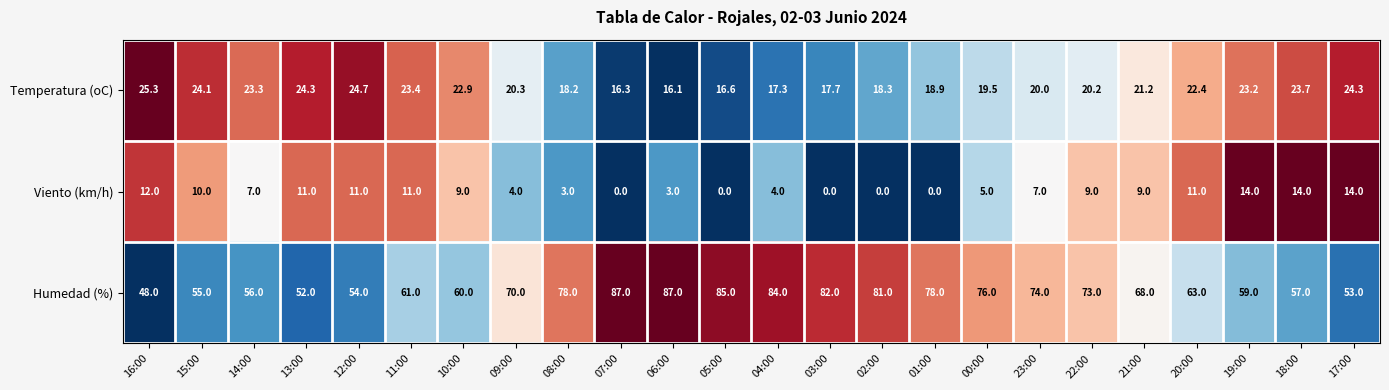

What is the spread (max minus min) of values at 02:00?

81.0